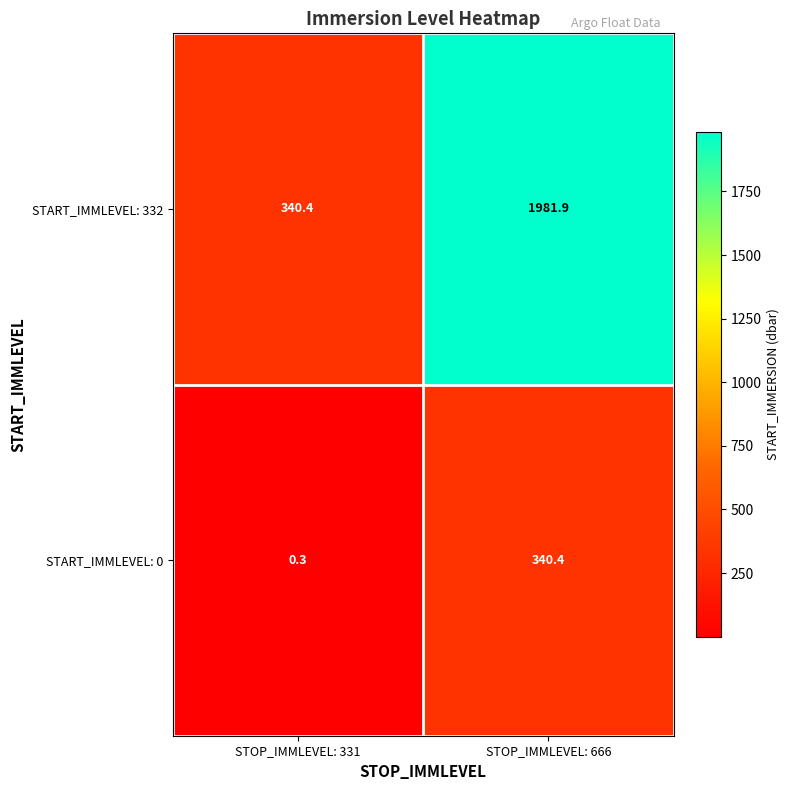

What is the total value across all series at STOP_IMMLEVEL: 331?

340.7